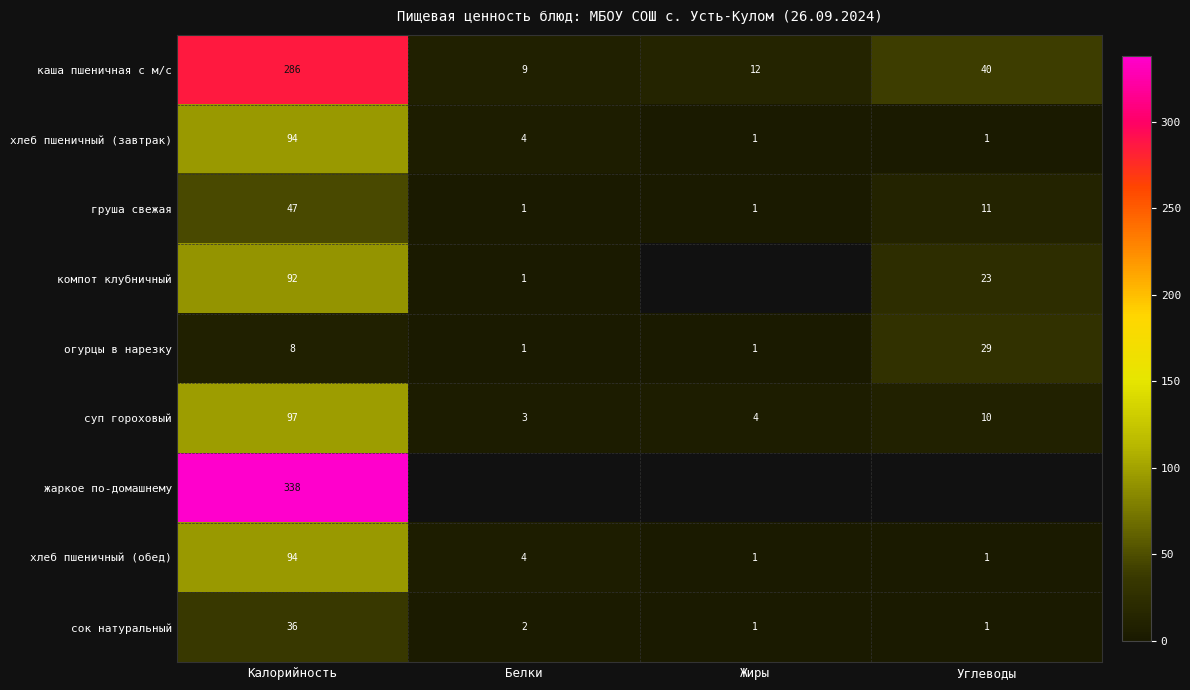

What is the difference between the maximum and minimum values in the хлеб пшеничный (завтрак) series?

93.0